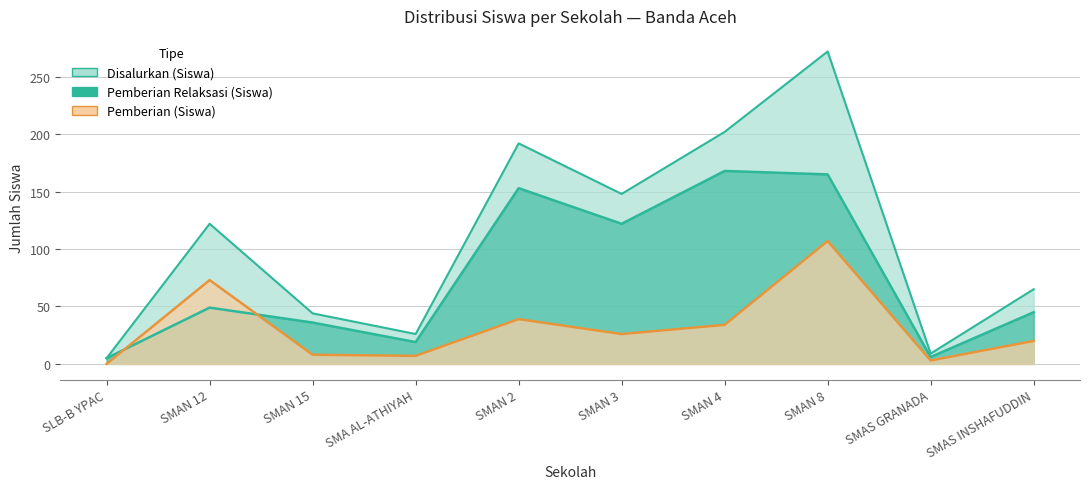

After their last crossing, which series has the higher values: Pemberian Relaksasi (Siswa) or Pemberian (Siswa)?

Pemberian Relaksasi (Siswa)